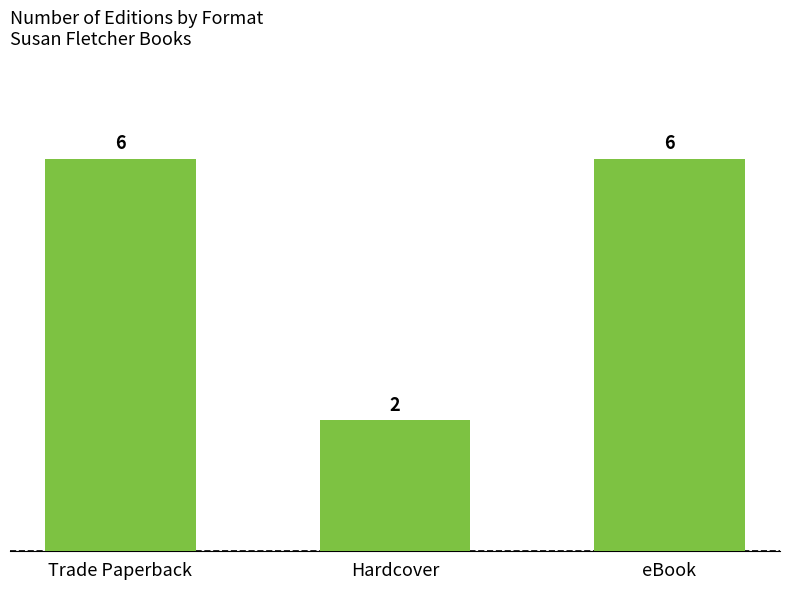

Approximately how many times larger is the value at Trade Paperback compared to Hardcover?

3.0